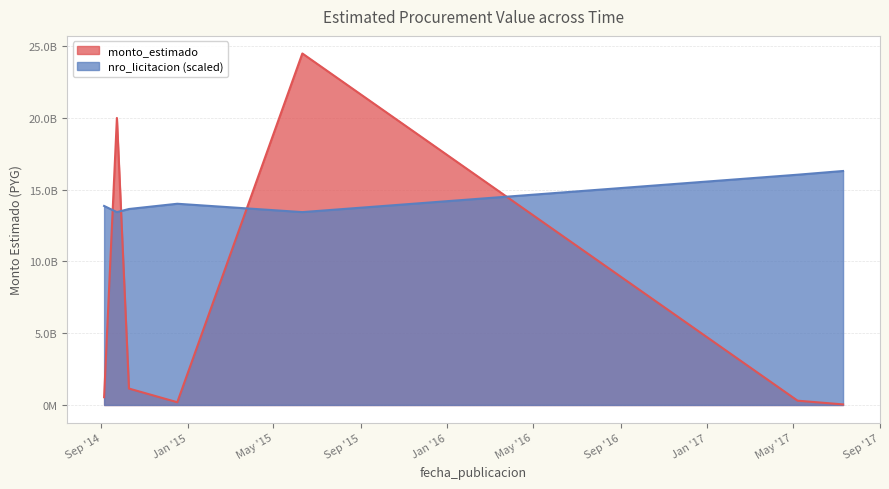

Does the chart have visible grid lines?

Yes